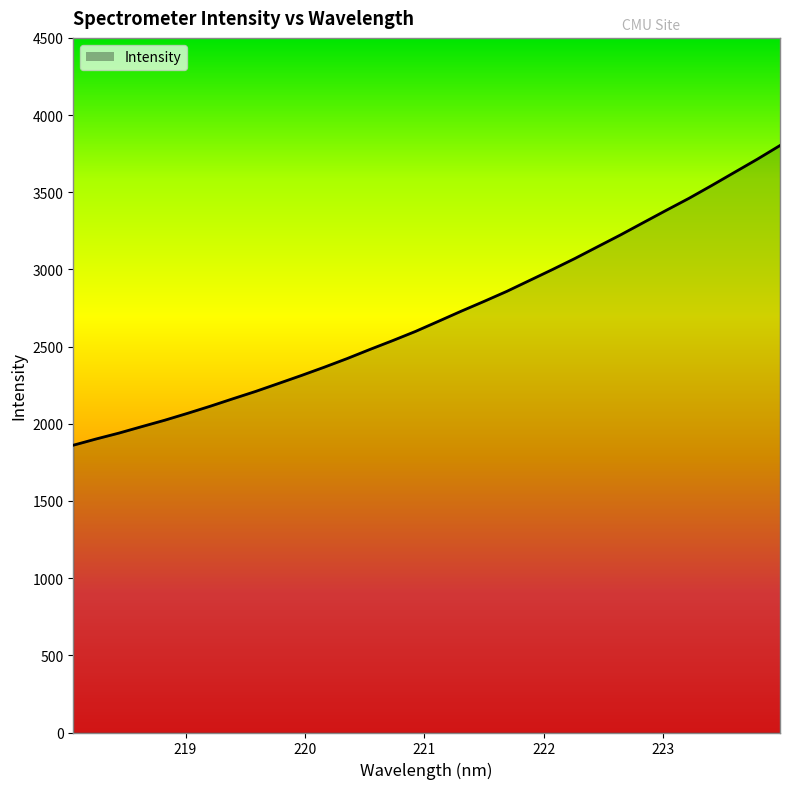

What is the greatest value displayed?

3802.8